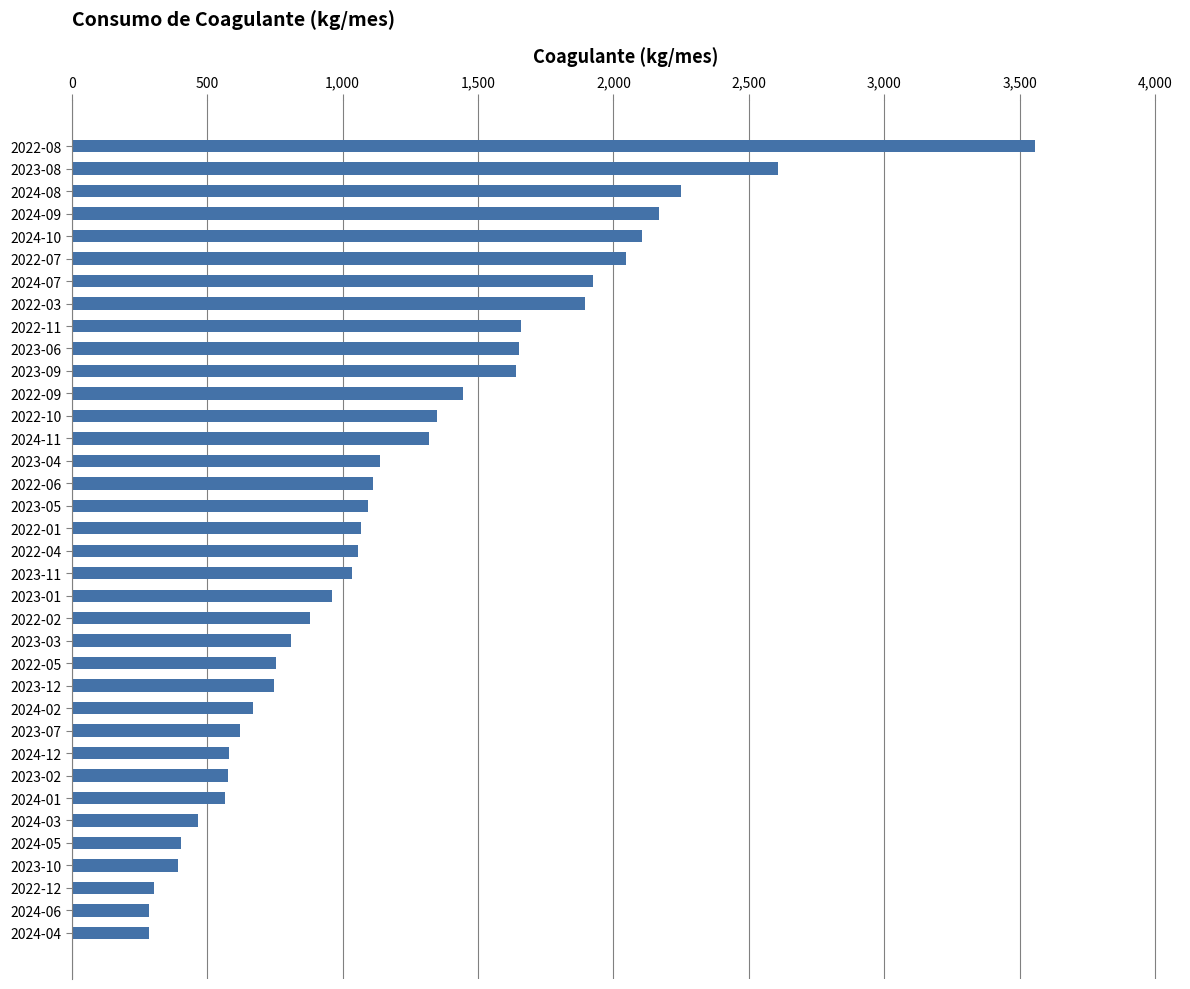

What is the difference between the maximum and minimum values?

3272